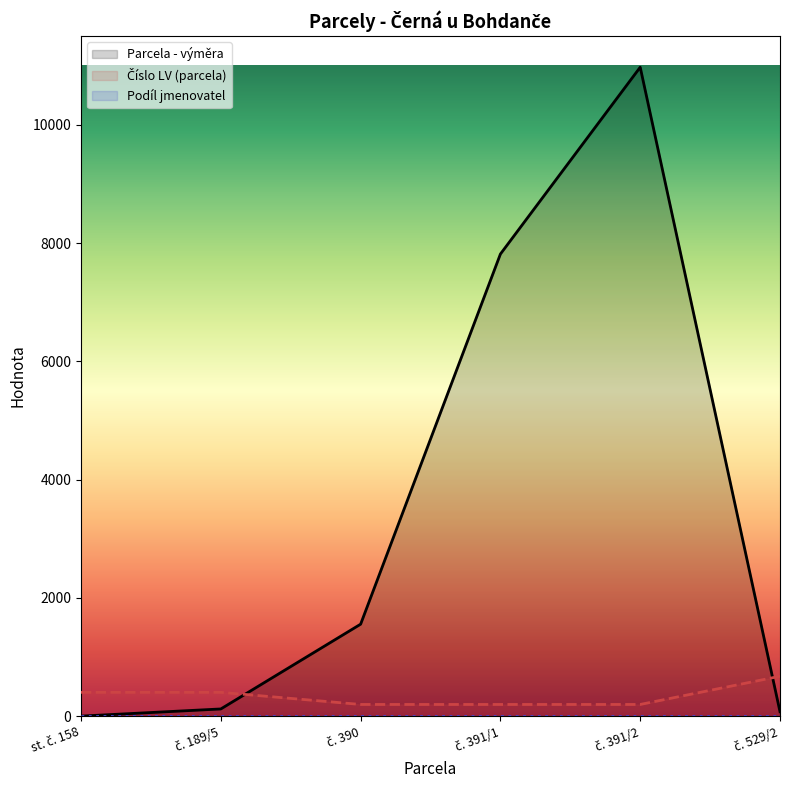

Rank the categories by Číslo LV (parcela) value from lowest to highest.

č. 390, č. 391/1, č. 391/2, st. č. 158, č. 189/5, č. 529/2